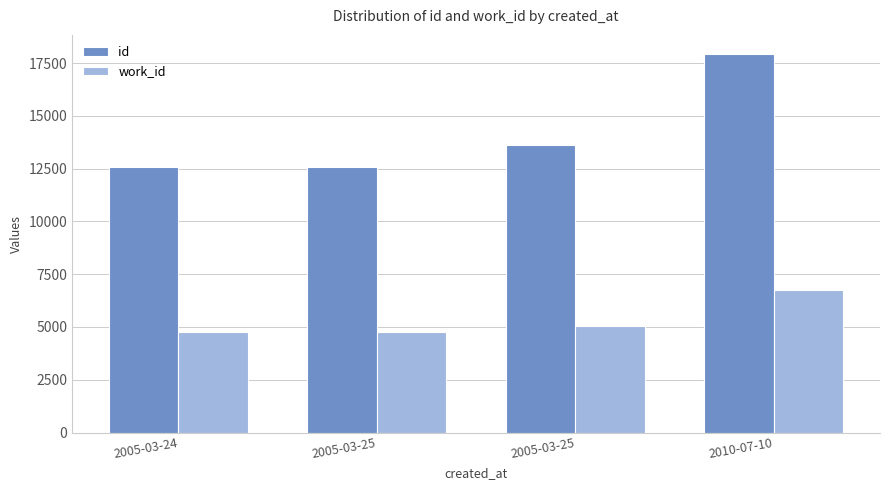

How many bars are there in each group?

2